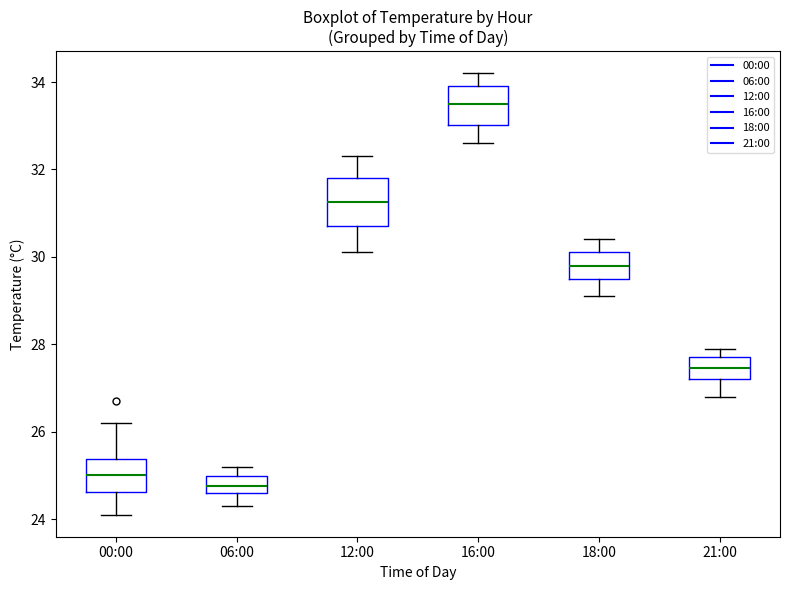

Reading left to right, transcribe this box plot: for each box, give where its median line is, the range the box spans, and where its two whiskers end, as read against the y-axis. The values are not printed on the chart, so give them approximately, as read against the axis.

00:00: median 25.0, box 24.6 to 25.4, whiskers 24.2 to 26.2
06:00: median 24.8, box 24.6 to 25.0, whiskers 24.4 to 25.2
12:00: median 31.2, box 30.8 to 31.8, whiskers 30.2 to 32.4
16:00: median 33.6, box 33.0 to 34.0, whiskers 32.6 to 34.2
18:00: median 29.8, box 29.6 to 30.2, whiskers 29.2 to 30.4
21:00: median 27.4, box 27.2 to 27.8, whiskers 26.8 to 28.0